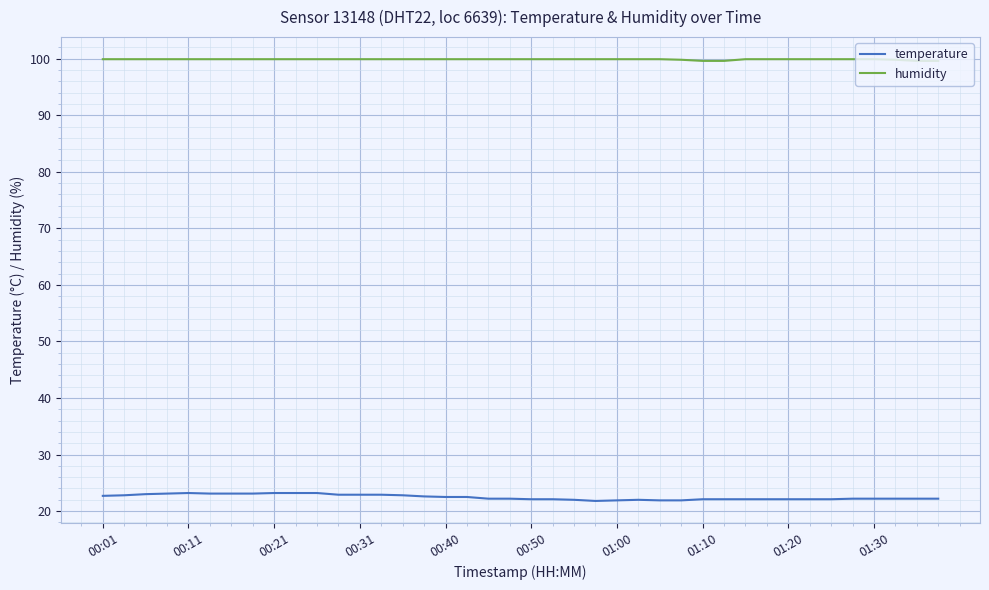

Which series has the largest total across all categories?

humidity